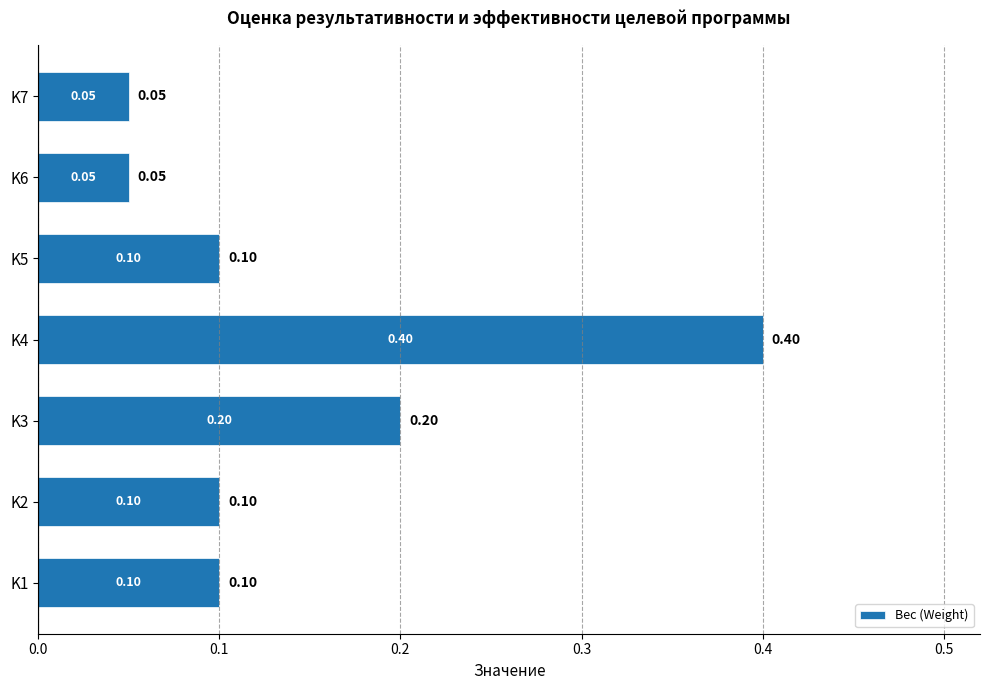

How many bars are there in total?

7